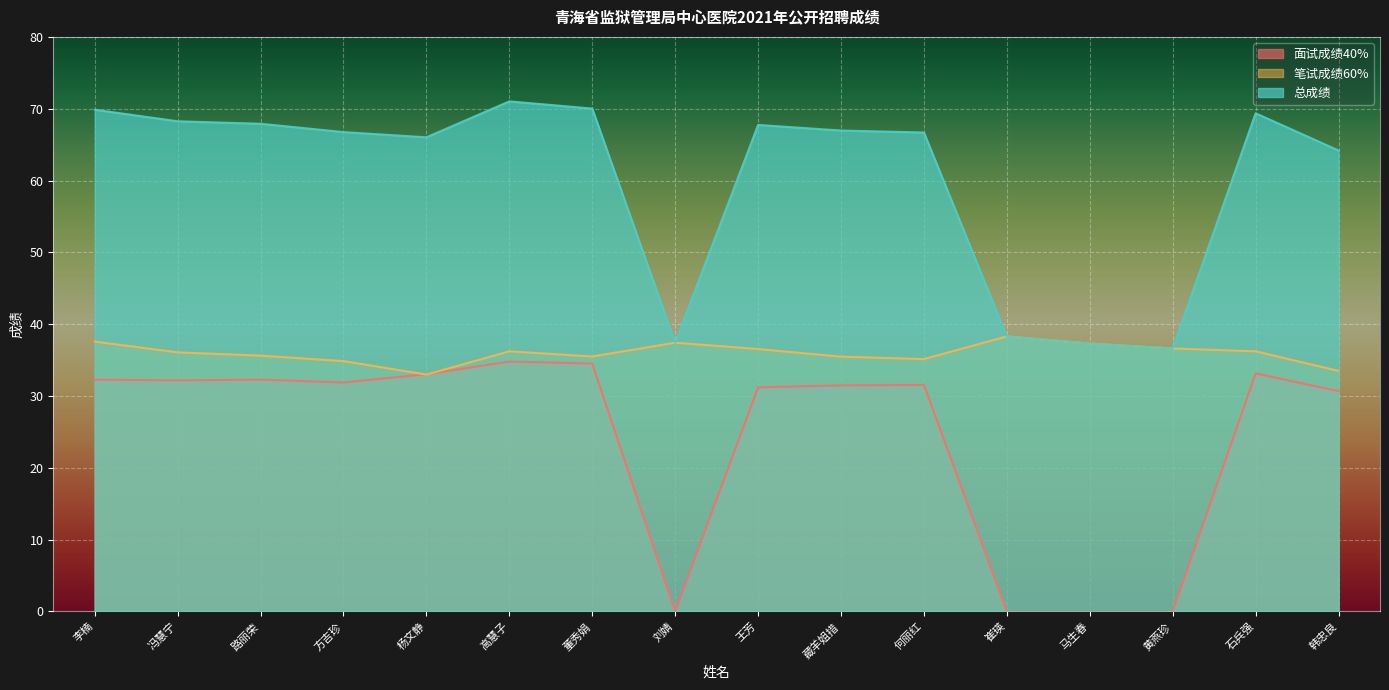

How many data points in 面试成绩40% are less than 31?

5